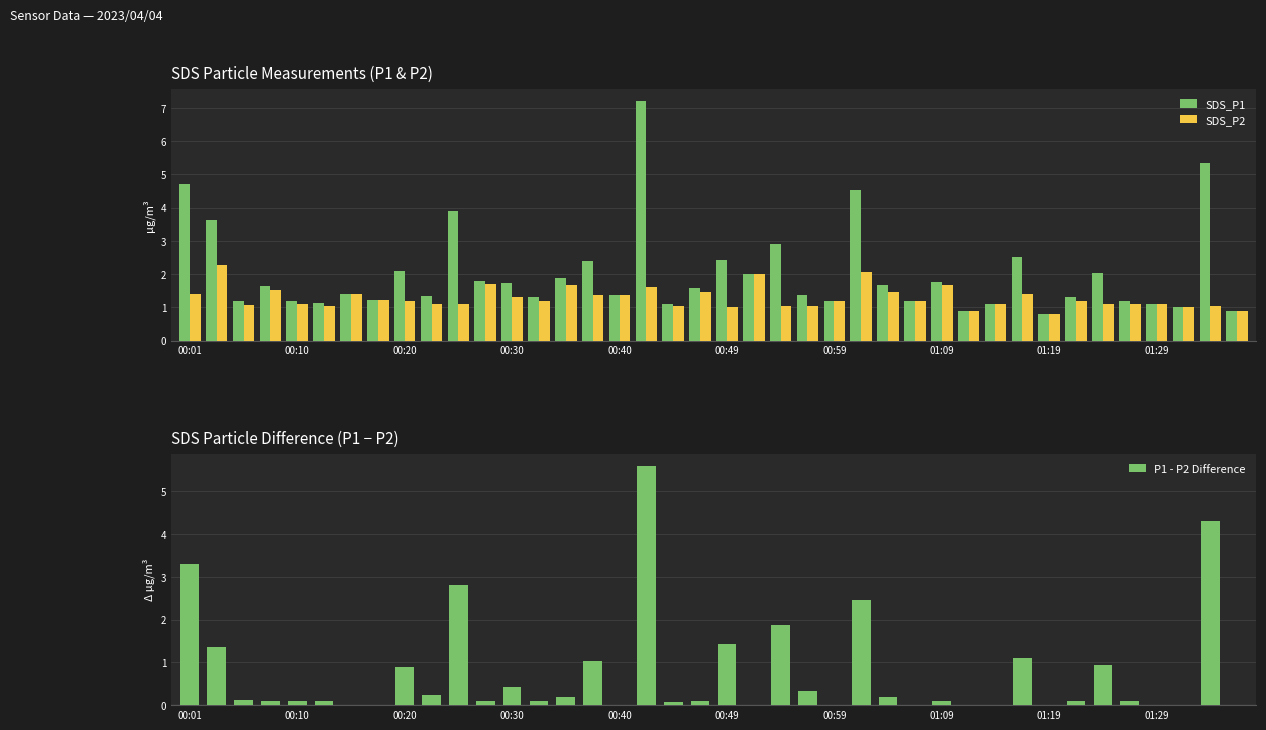

What is the sum of all SDS_P1 values?

81.0